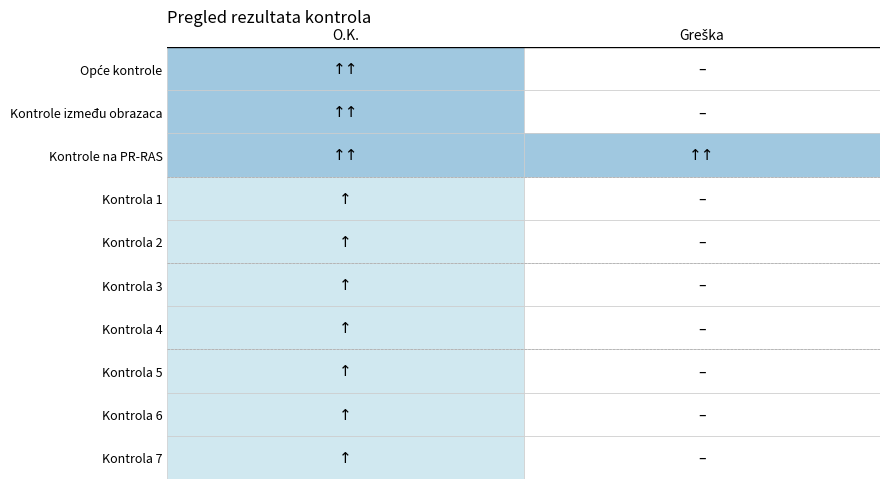

At how many categories does at least one series exceed 3?

3